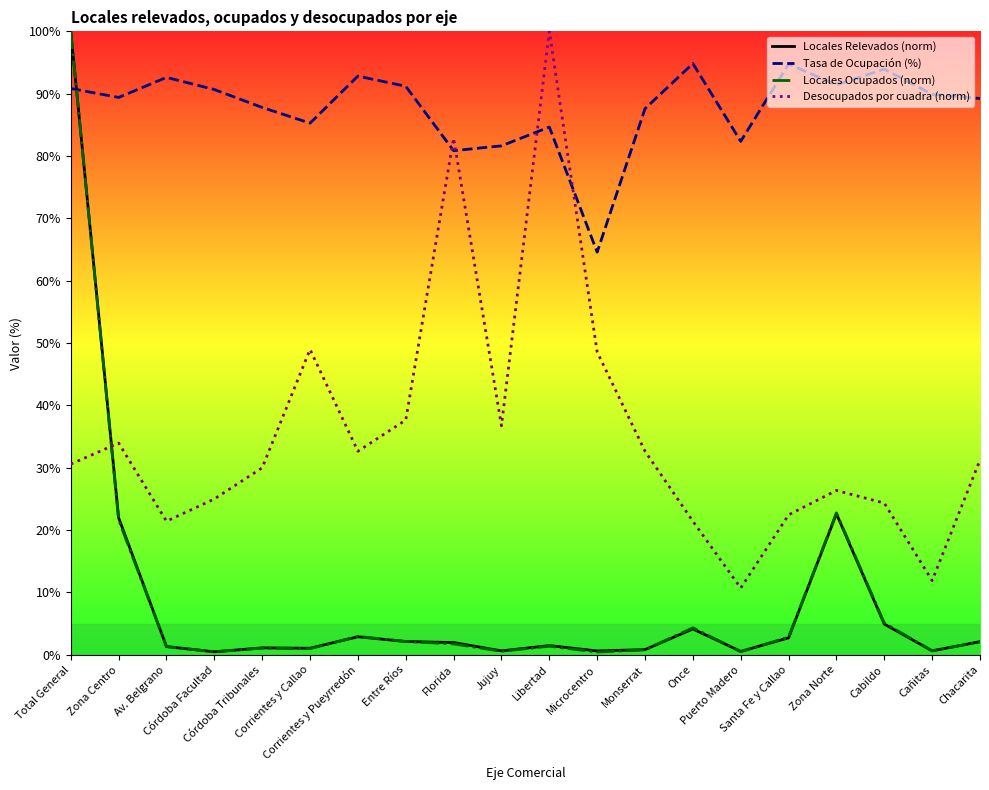

True or false: Locales Relevados (norm) and Desocupados por cuadra (norm) cross at least once.

True